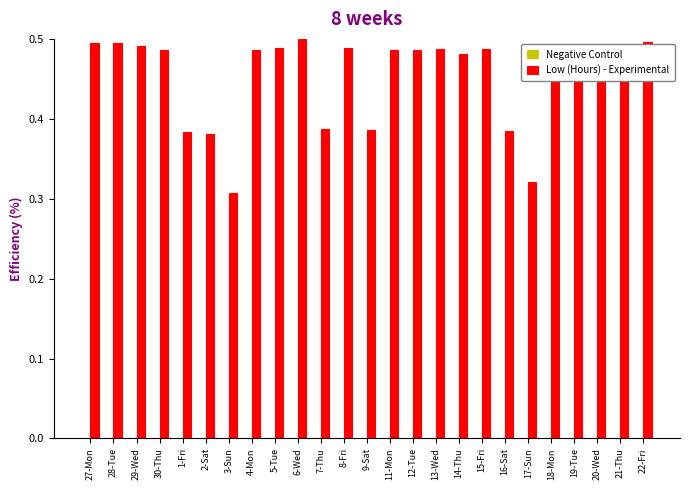

True or false: the data shows 0.5 at 27-Mon.

True